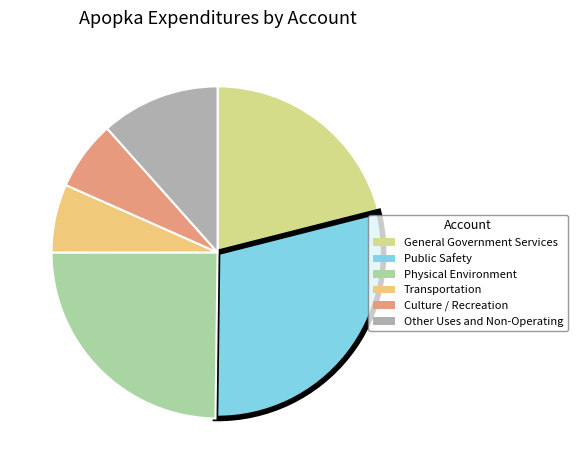

Is there a majority slice in this chart?

No